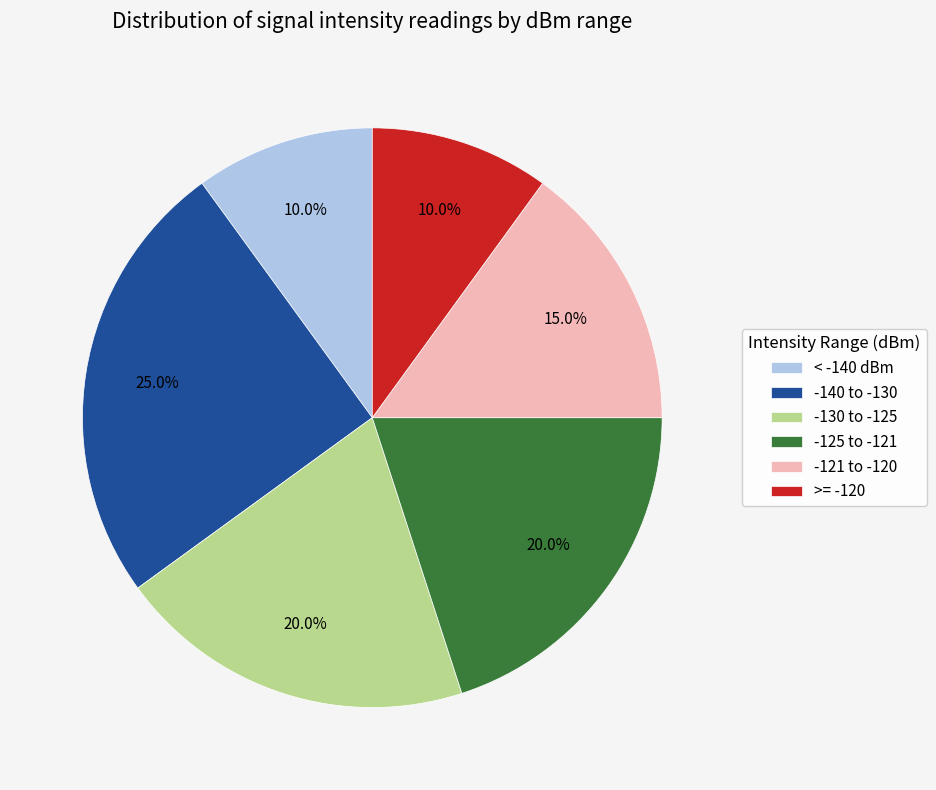

Does any single category account for the majority?

No